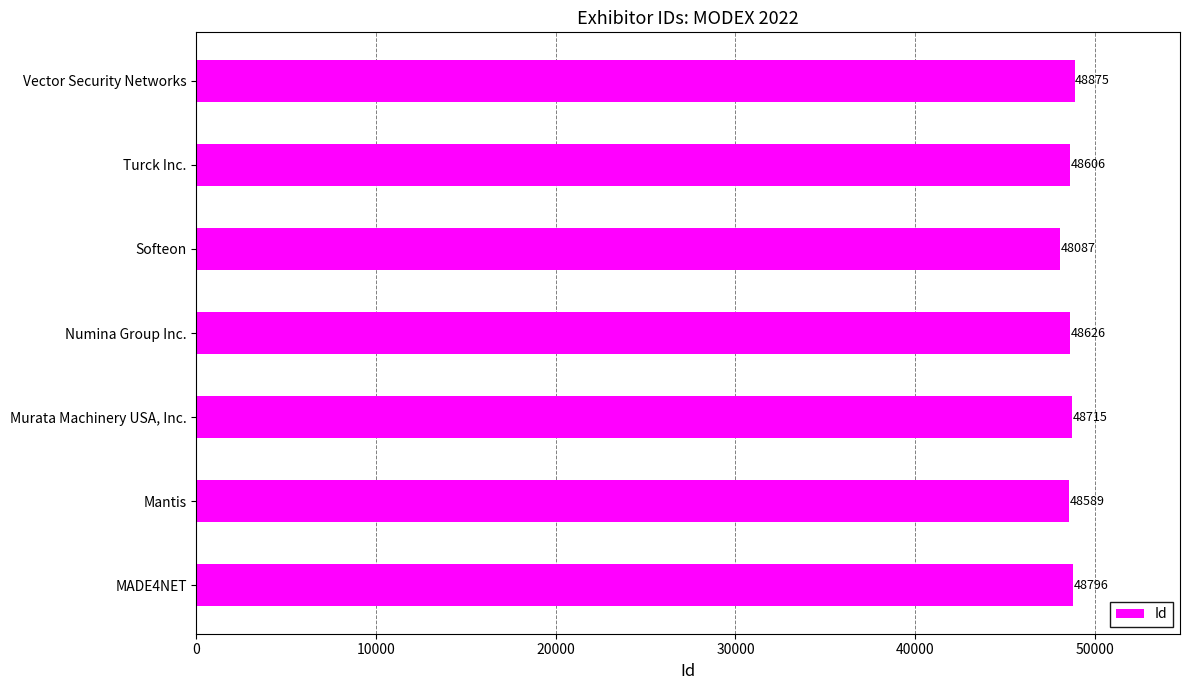

Where is the data nearest to the value 48481?

Mantis